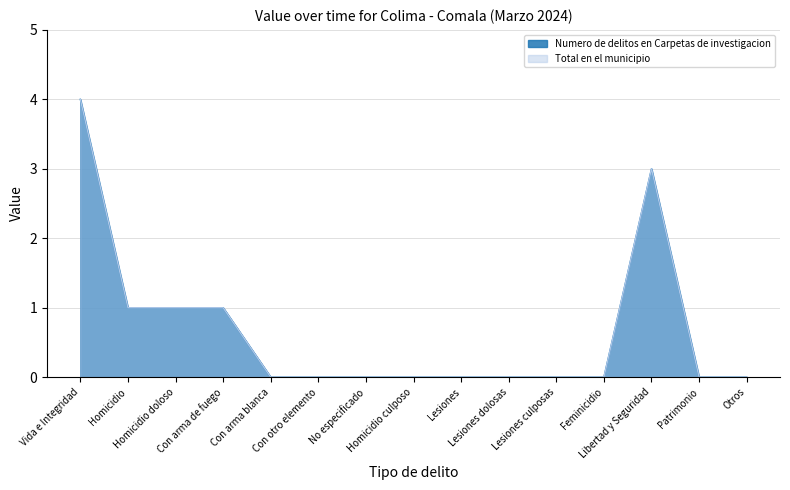

Which series has the largest range (max minus min)?

Numero de delitos en Carpetas de investigacion